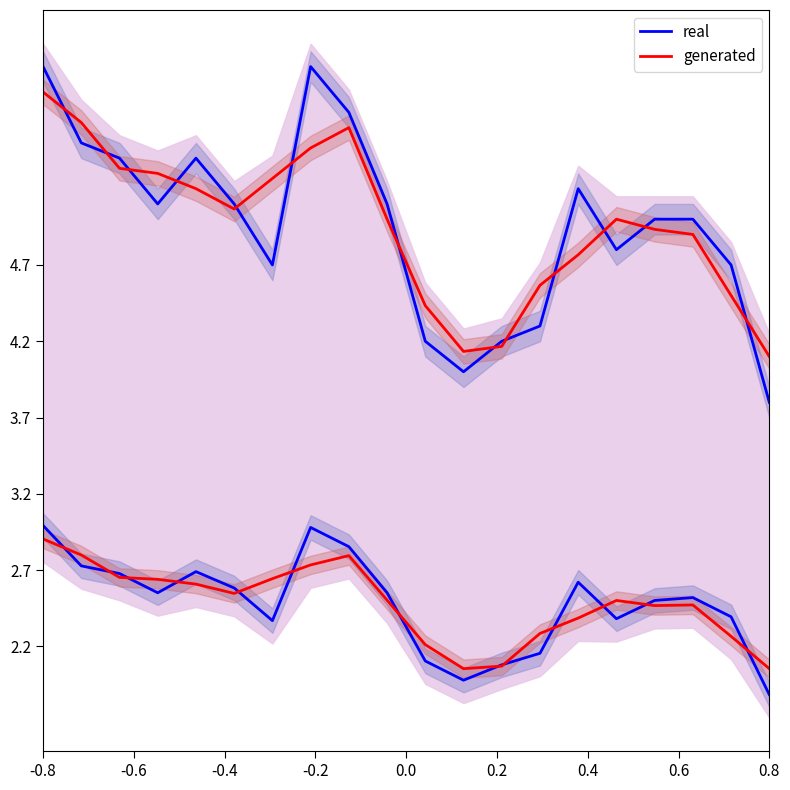

True or false: generated has more than 1 points higher than both neighbors.

True